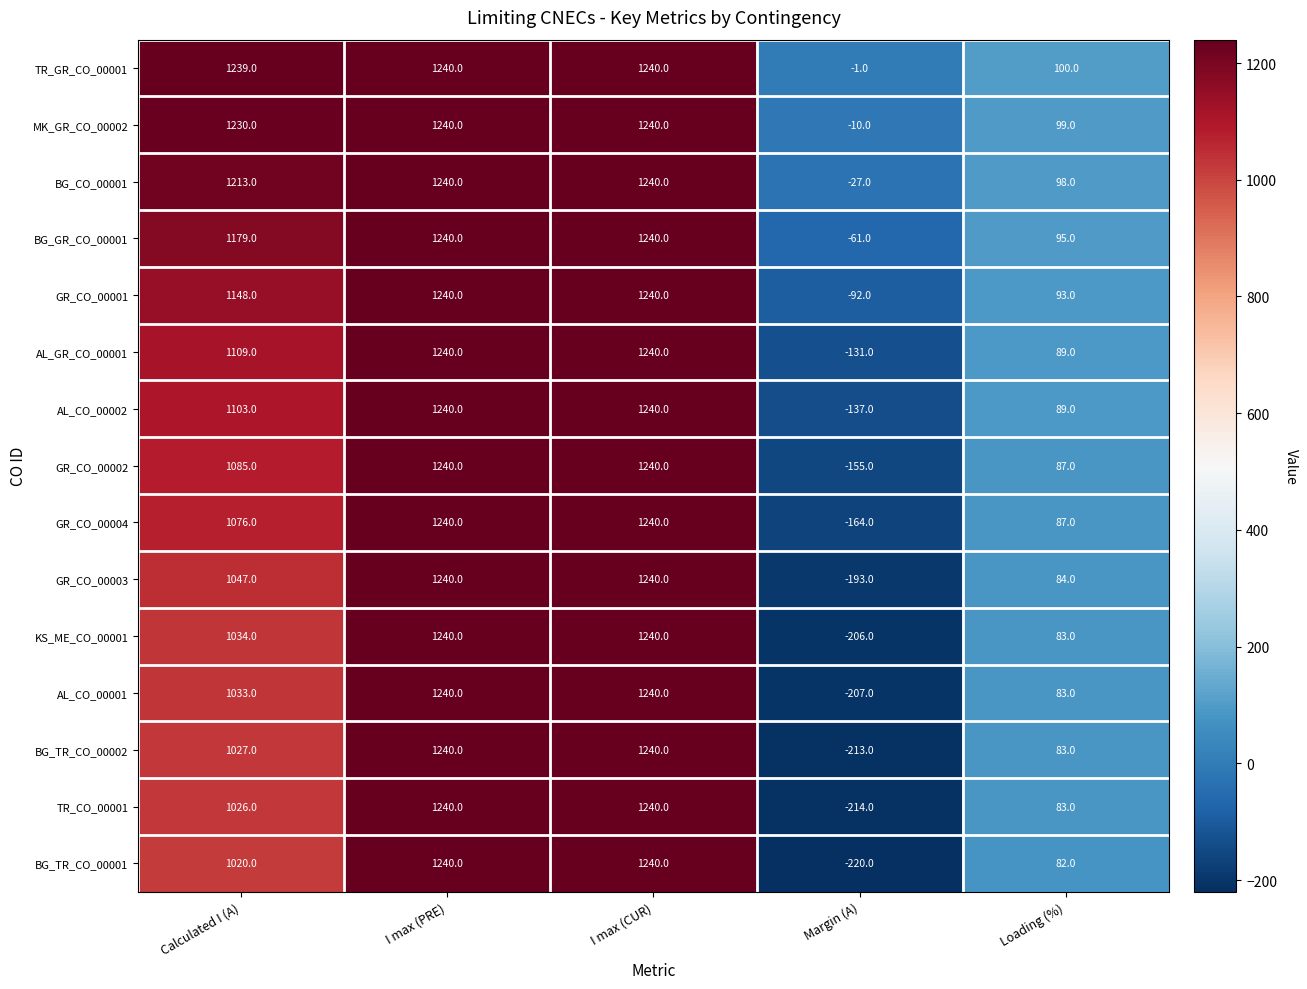

The value of GR_CO_00001 at I max (CUR) is 1240. True or false?

True